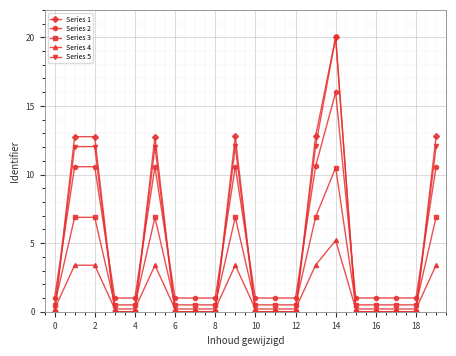

What is the maximum value for Series 2?

16.0